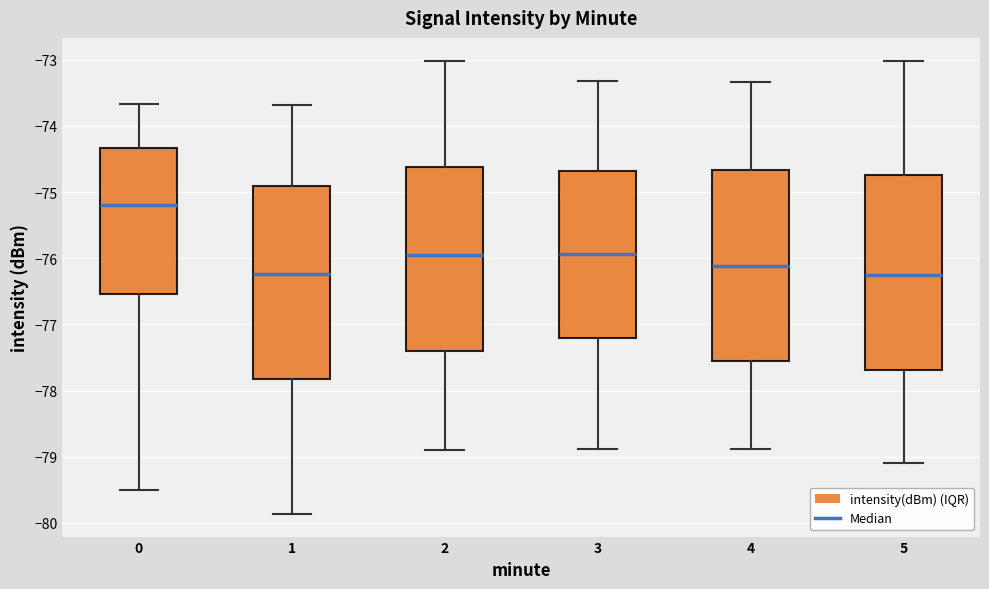

Reading left to right, read every box against the y-axis: the position of its median line, the range the box covers, and the ends of its whiskers. The values are not printed on the chart, so give them approximately, as read against the axis.

0: median -75.2, box -76.5 to -74.3, whiskers -79.5 to -73.7
1: median -76.2, box -77.8 to -74.9, whiskers -79.9 to -73.7
2: median -76.0, box -77.4 to -74.6, whiskers -78.9 to -73.0
3: median -75.9, box -77.2 to -74.7, whiskers -78.9 to -73.3
4: median -76.1, box -77.6 to -74.7, whiskers -78.9 to -73.3
5: median -76.3, box -77.7 to -74.7, whiskers -79.1 to -73.0